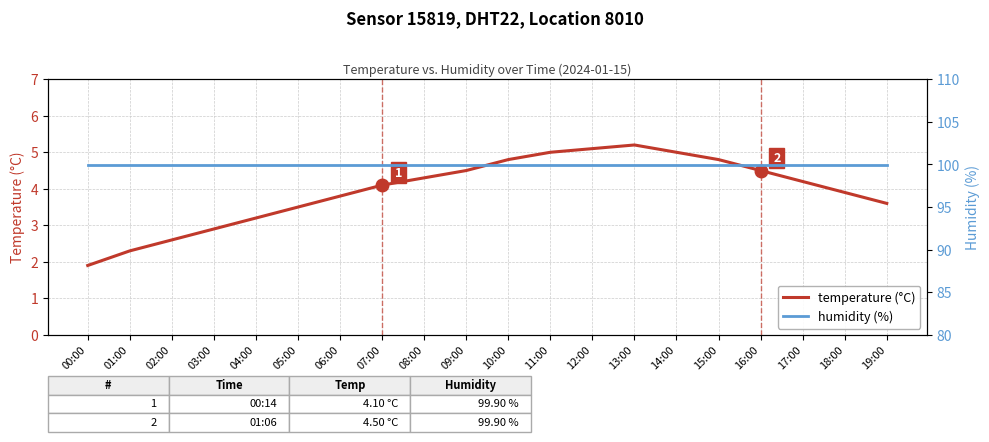

Which series has the largest total across all categories?

humidity